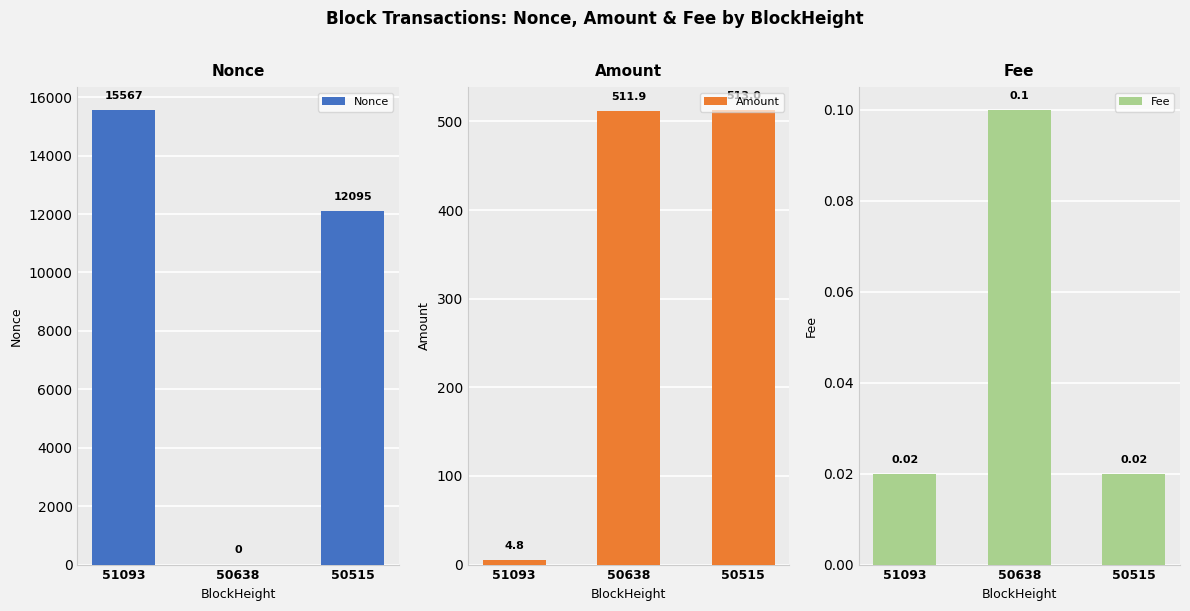

Reading left to right, transcribe all the data shown in this chart.

Nonce: 15567.0	0.0	12095.0
Amount: 4.8	511.9	513.0
Fee: 0.0	0.1	0.0